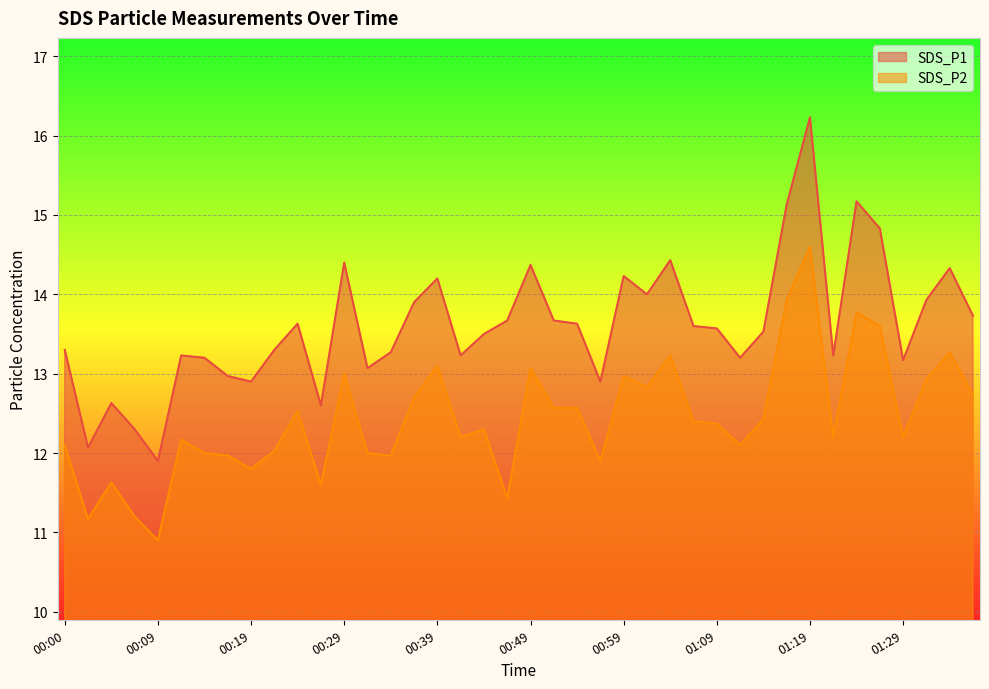

What position from the right is 00:19?

32